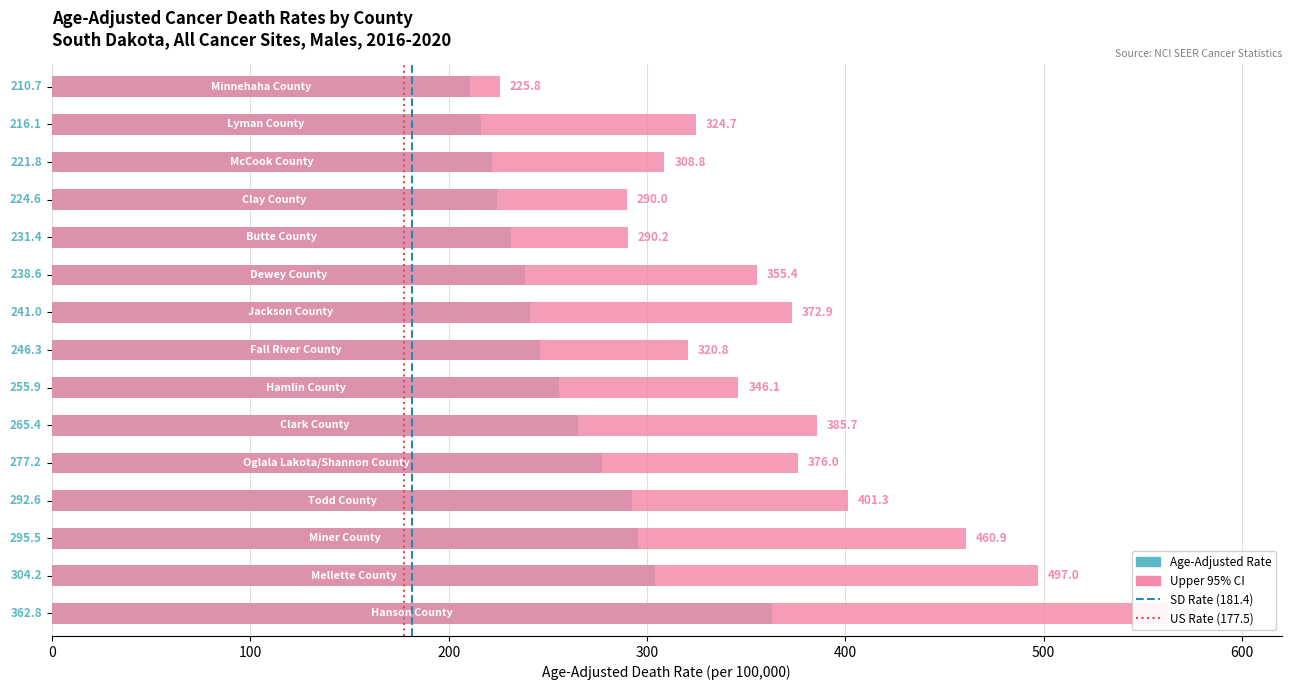

What is the greatest value displayed?

562.5